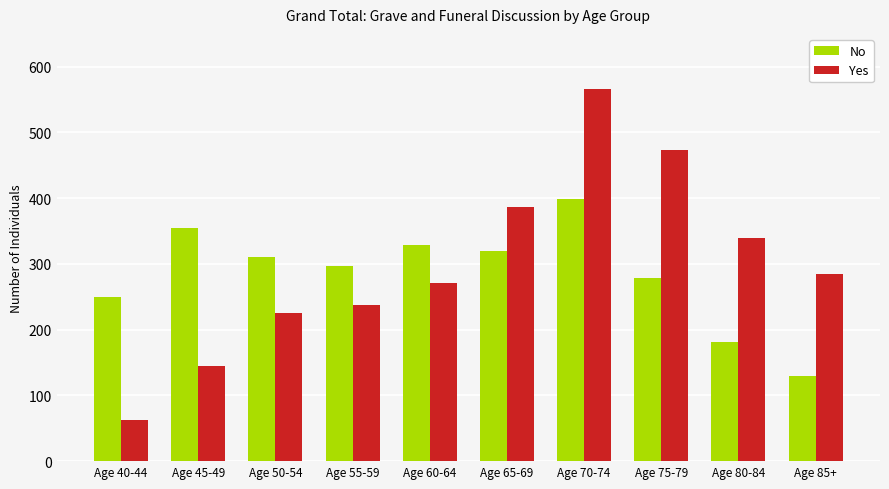

Reading right to left, extract all data points from this chart.

No: Age 85+=129	Age 80-84=181	Age 75-79=278	Age 70-74=399	Age 65-69=320	Age 60-64=329	Age 55-59=297	Age 50-54=311	Age 45-49=354	Age 40-44=250
Yes: Age 85+=284	Age 80-84=340	Age 75-79=473	Age 70-74=566	Age 65-69=386	Age 60-64=271	Age 55-59=237	Age 50-54=225	Age 45-49=145	Age 40-44=63